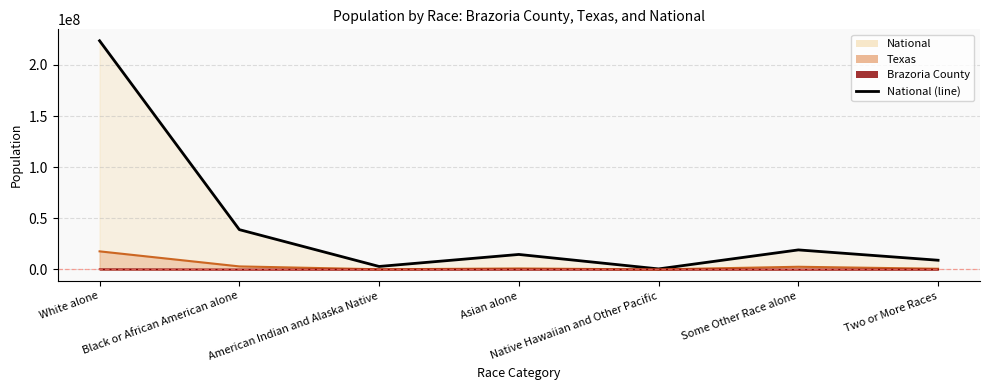

True or false: Texas (line) has a value of 964596 at Asian alone.

True